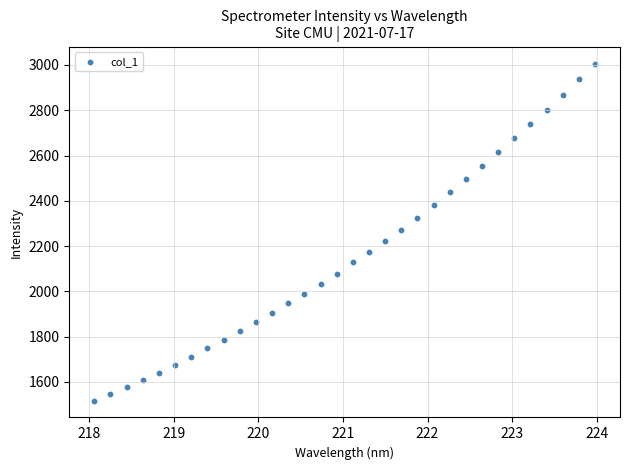

What is the range of X values (max minus min)?

5.9